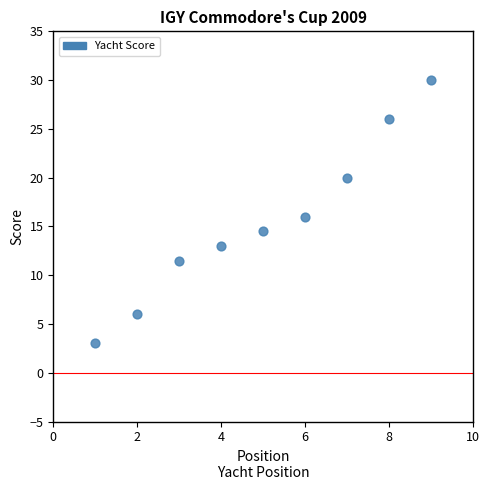

What is the average X value?

5.0